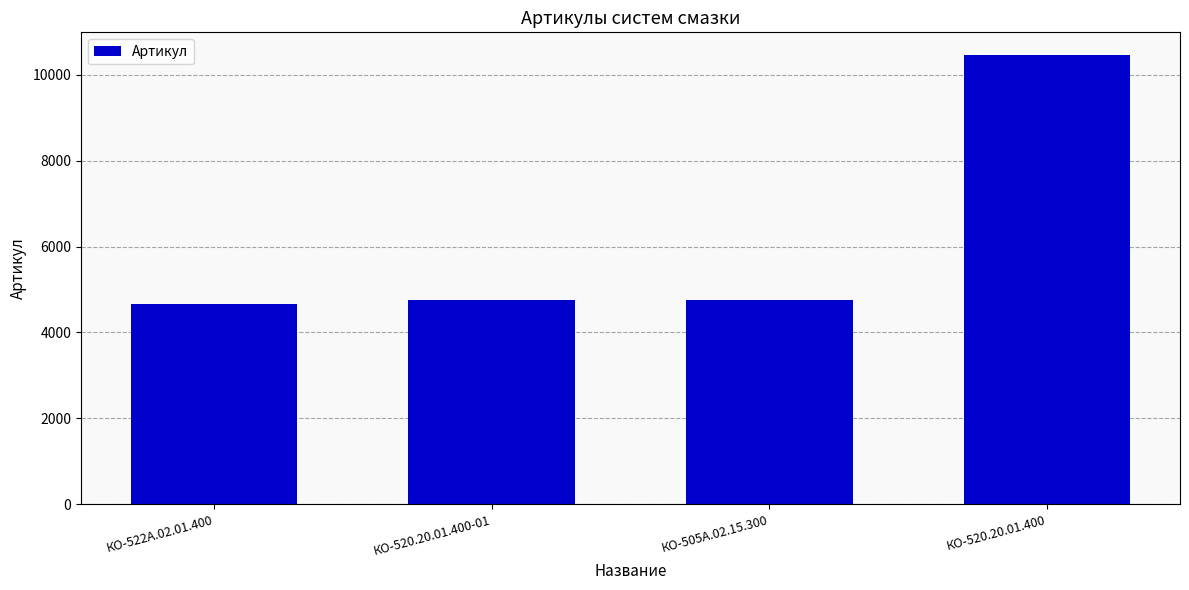

The chart shows a value of 2350 at КО-520.20.01.400. True or false?

False